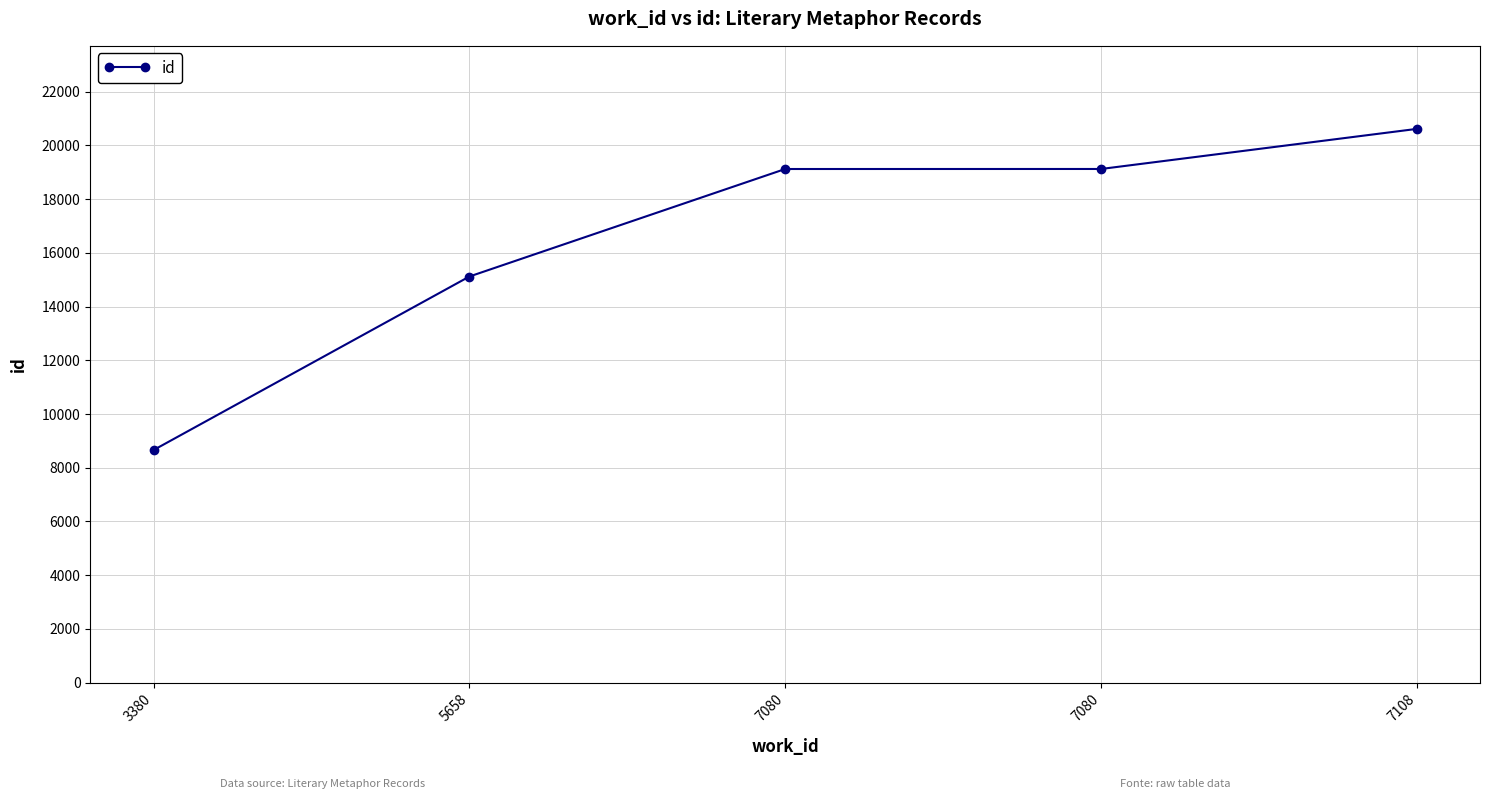

What is the minimum value shown in the chart?

8658